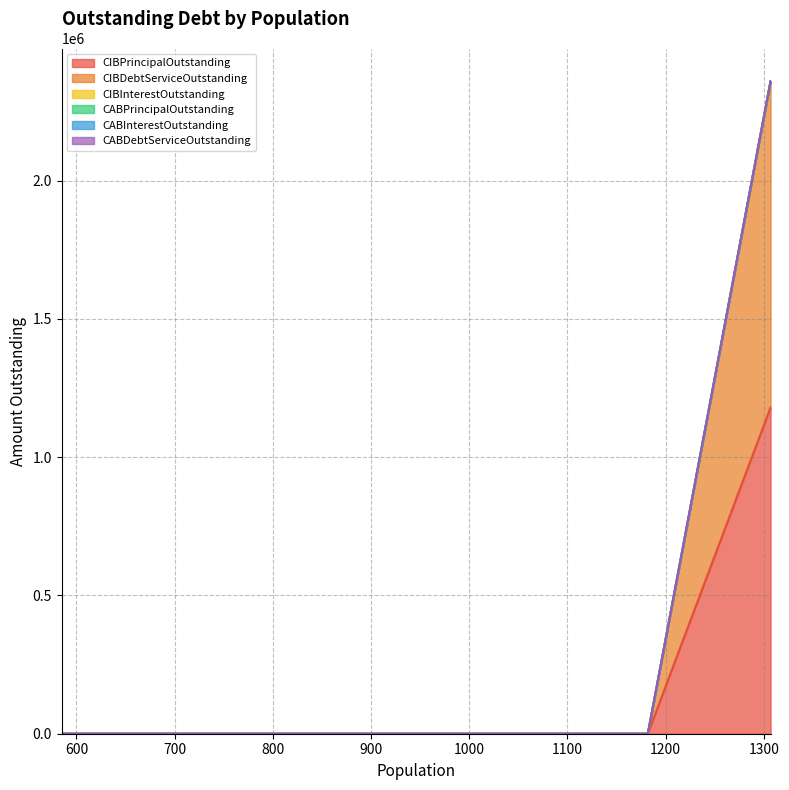

Rank the series at 803 from lowest to highest value.

CIBPrincipalOutstanding, CIBDebtServiceOutstanding, CIBInterestOutstanding, CABPrincipalOutstanding, CABInterestOutstanding, CABDebtServiceOutstanding